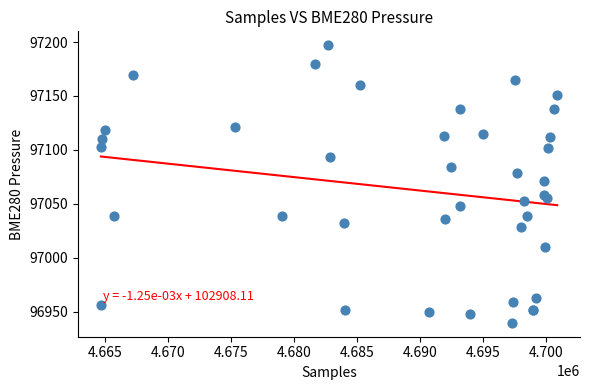

What Y value in the scatter plot is closest to 97068?

97071.3